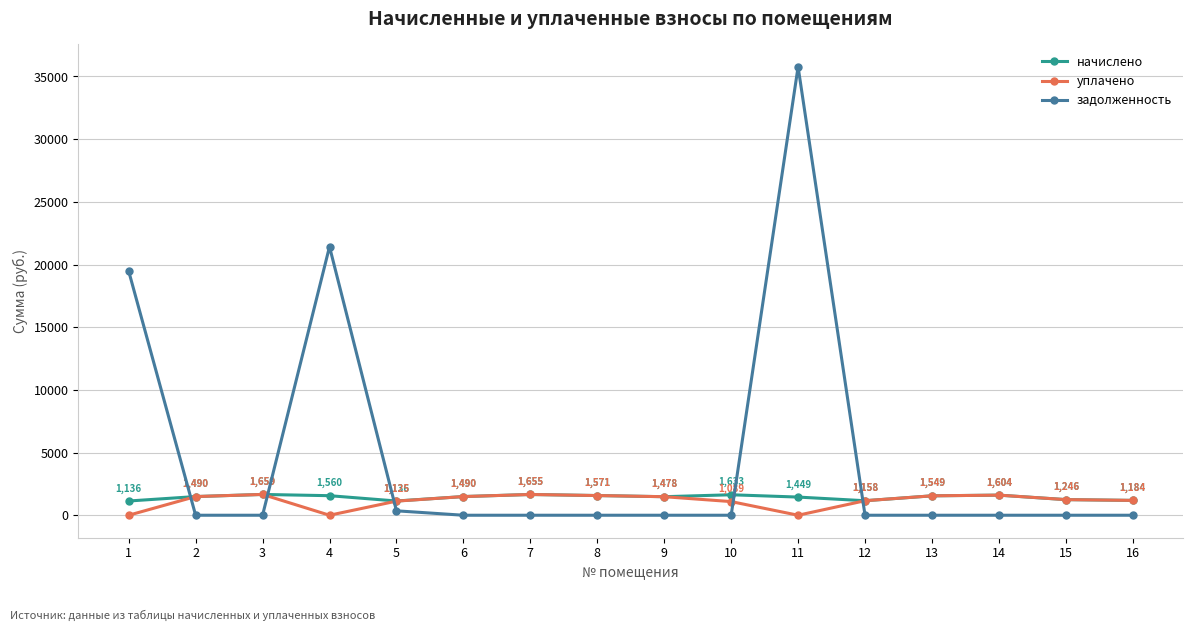

The value of начислено at 10 is 1633.3. True or false?

True